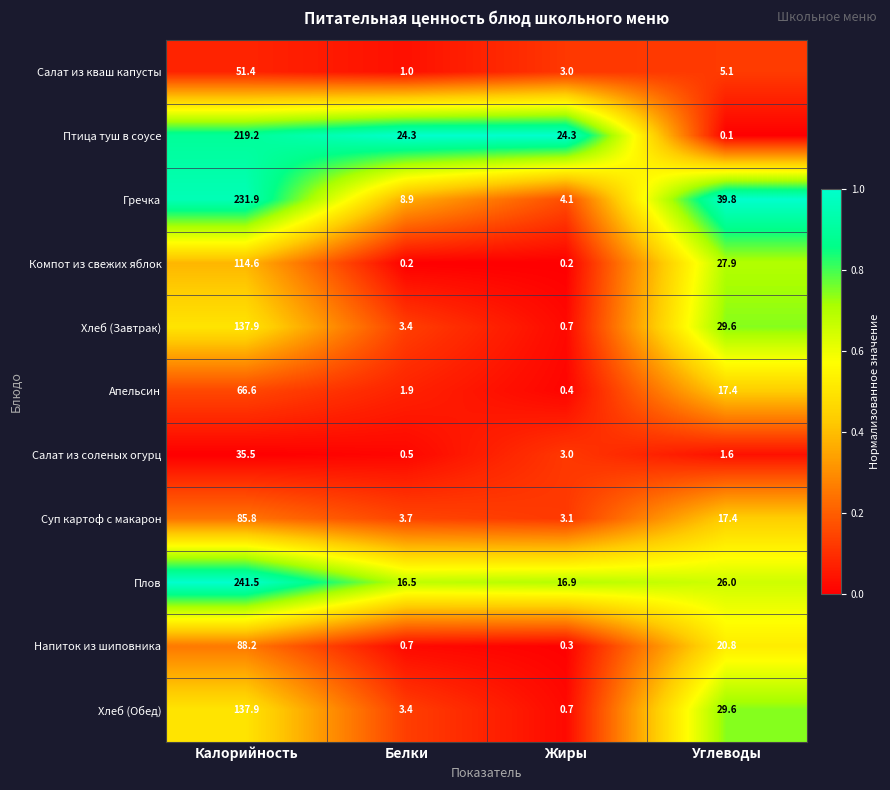

At how many categories does at least one series exceed 0?

4